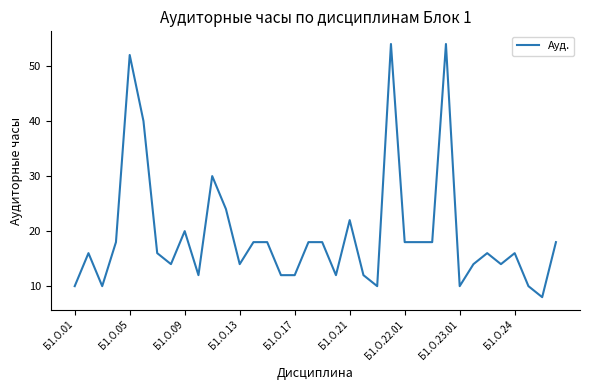

What is the difference between the maximum and minimum values?

46